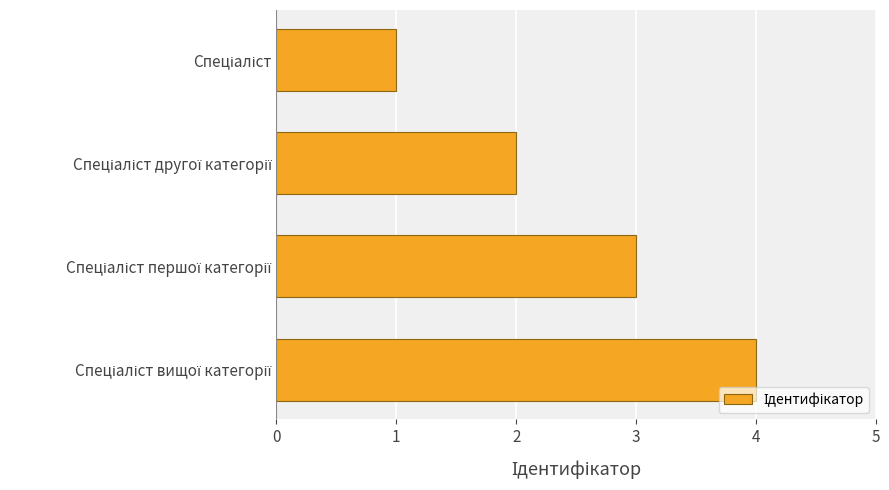

What is the greatest value displayed?

4